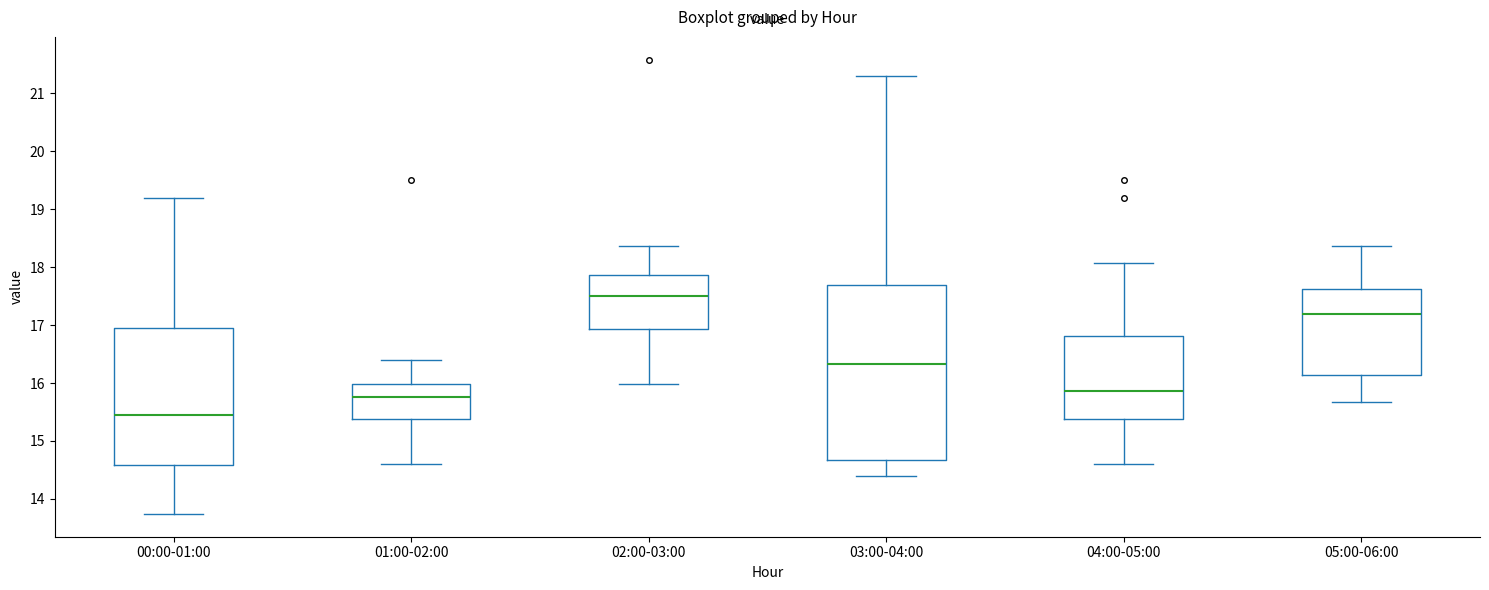

Reading left to right, transcribe this box plot: for each box, give where its median line is, the range the box spans, and where its two whiskers end, as read against the y-axis. The values are not printed on the chart, so give them approximately, as read against the axis.

00:00-01:00: median 15.5, box 14.6 to 16.9, whiskers 13.7 to 19.2
01:00-02:00: median 15.8, box 15.4 to 16.0, whiskers 14.6 to 16.4
02:00-03:00: median 17.5, box 16.9 to 17.9, whiskers 16.0 to 18.4
03:00-04:00: median 16.3, box 14.7 to 17.7, whiskers 14.4 to 21.3
04:00-05:00: median 15.9, box 15.4 to 16.8, whiskers 14.6 to 18.1
05:00-06:00: median 17.2, box 16.1 to 17.6, whiskers 15.7 to 18.4